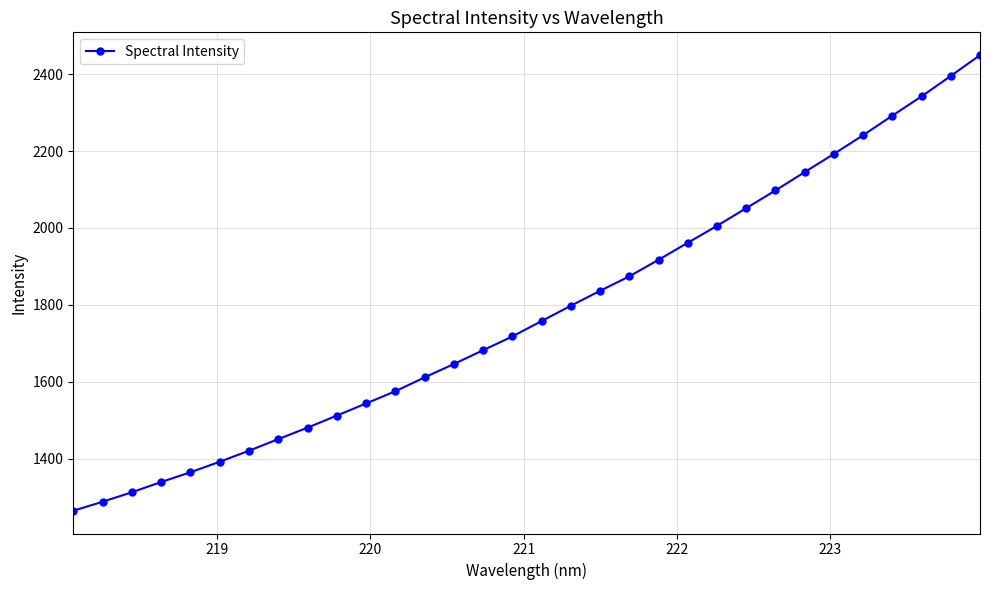

How many lines are shown in the chart?

1